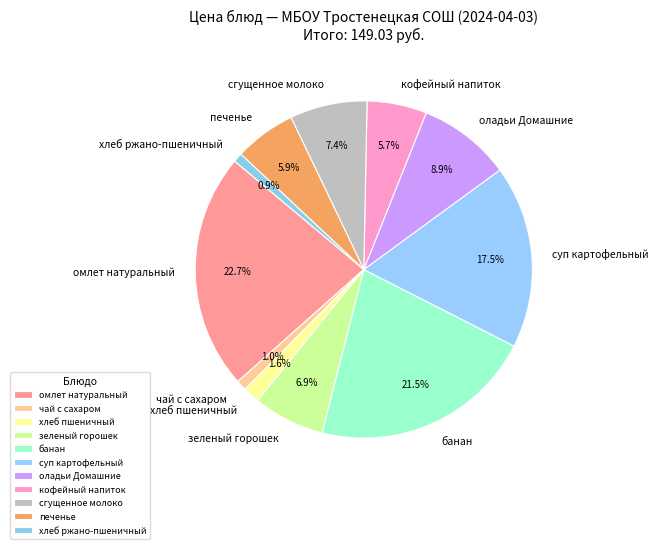

Approximately how many times larger is the value at сгущенное молоко compared to омлет натуральный?

0.3